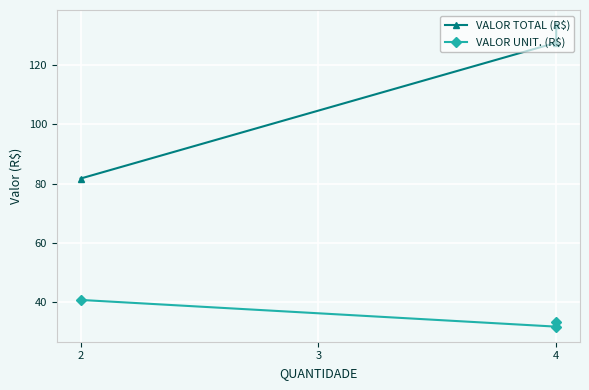

How many lines are shown in the chart?

2